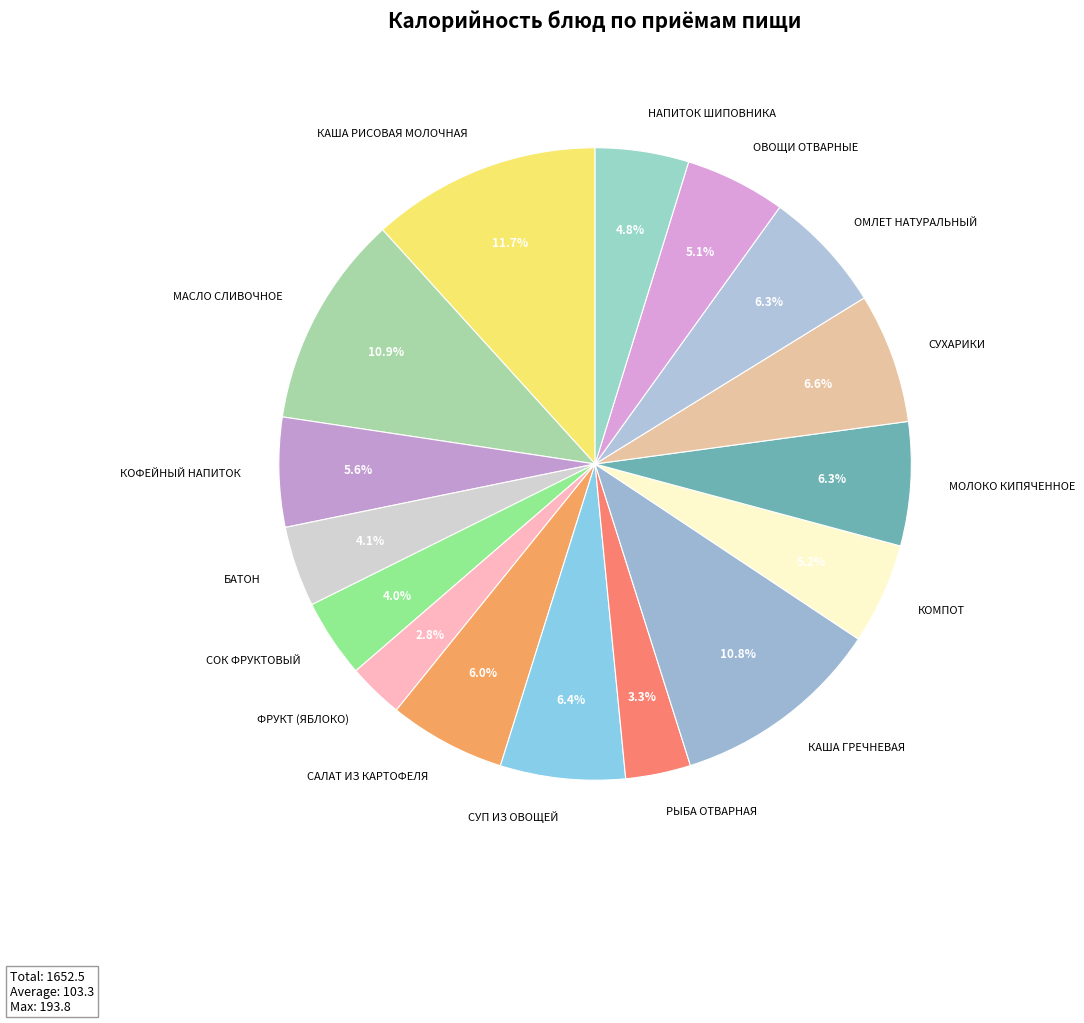

To the nearest percent, what is the average slice percentage?

6%